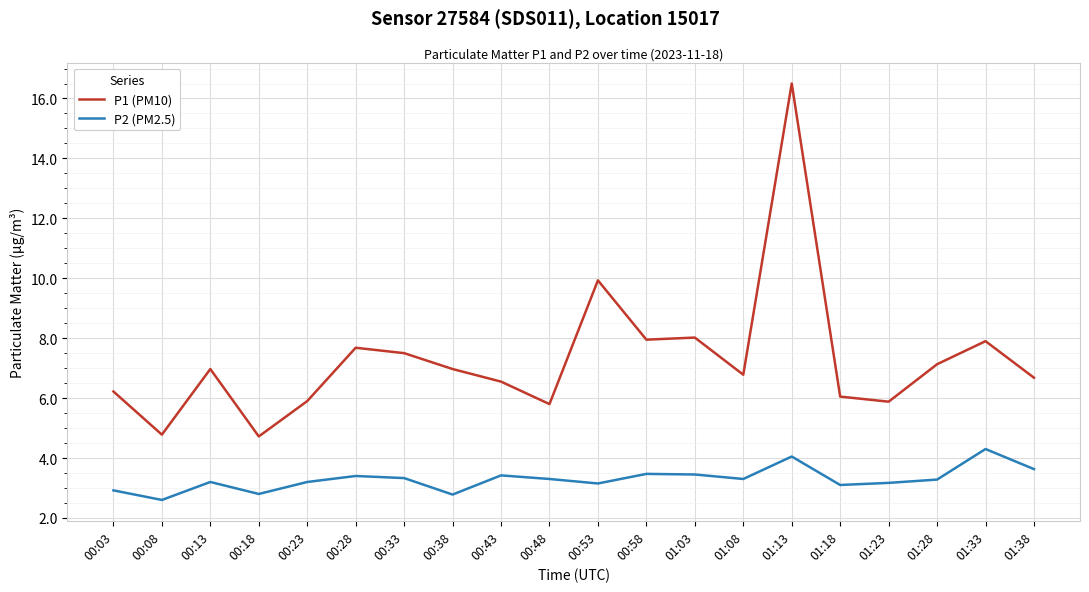

What is the spread (max minus min) of values at 00:13?

3.8